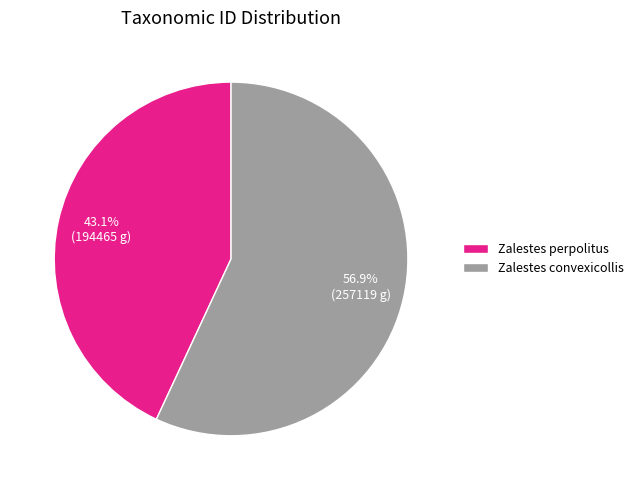

To the nearest percent, what portion does Zalestes convexicollis represent?

57%